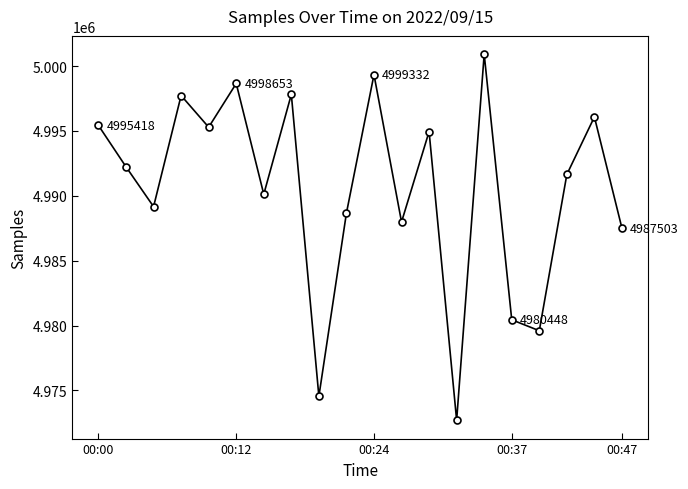

Count the number of data series in this chart.

1